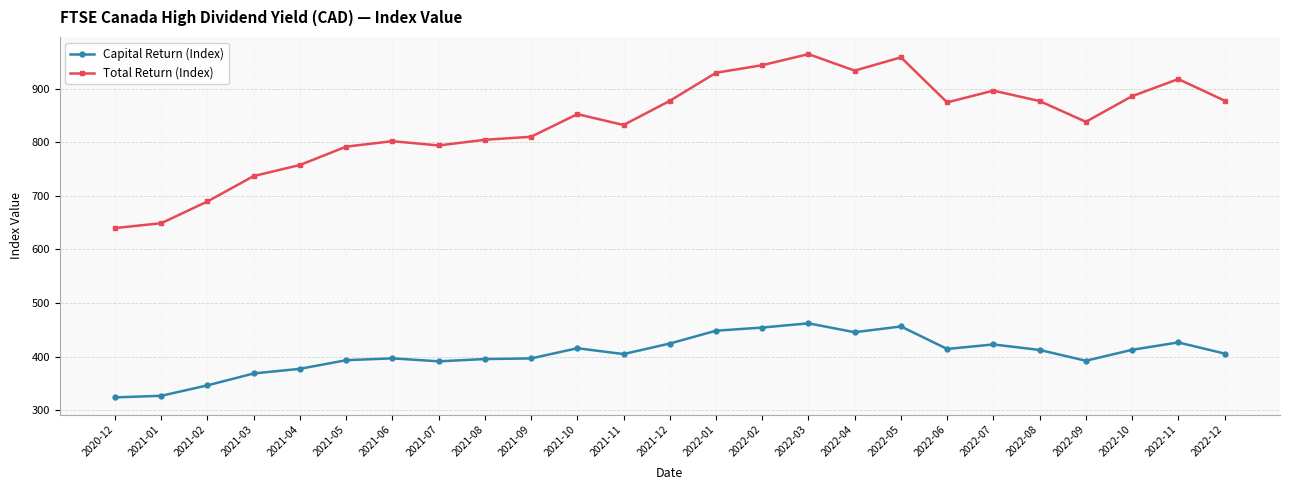

What is the label of the 9th point from the right?

2022-04